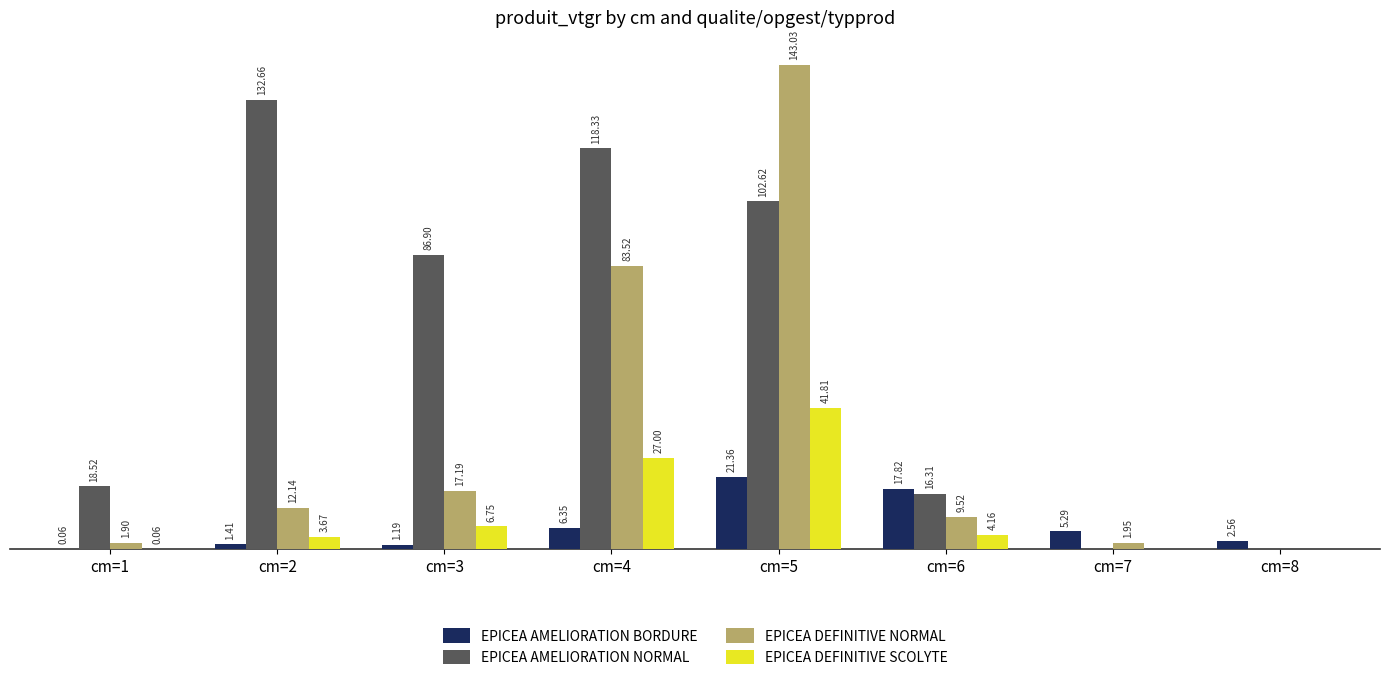

Which series changed the most between cm=3 and cm=8?

EPICEA AMELIORATION NORMAL